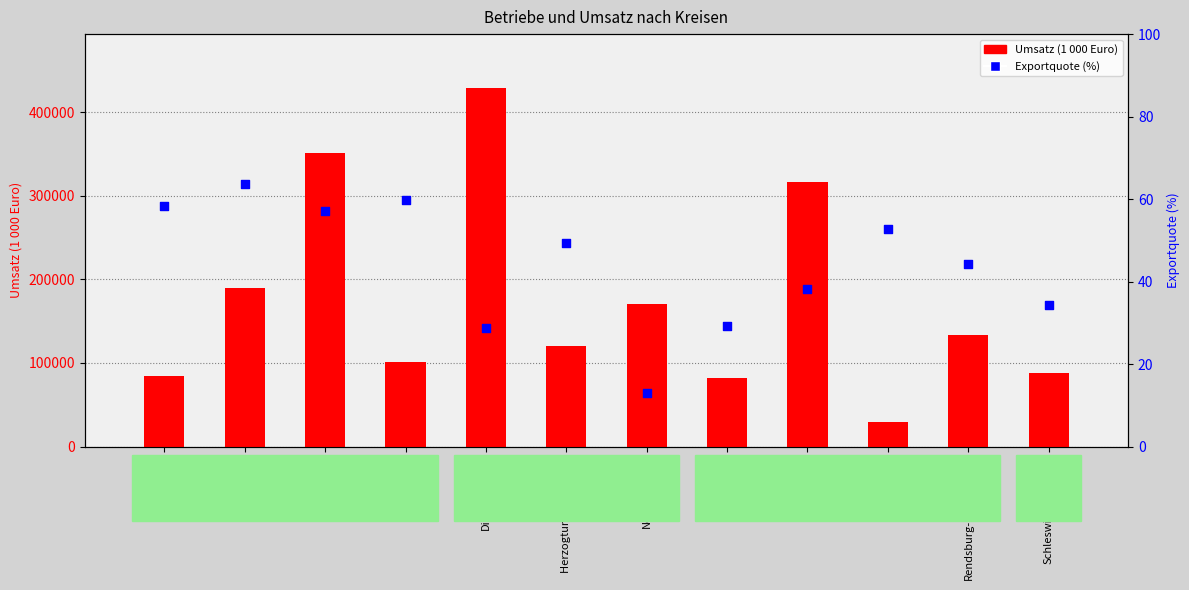

Which series reaches the maximum Y coordinate?

Umsatz (1 000 Euro)